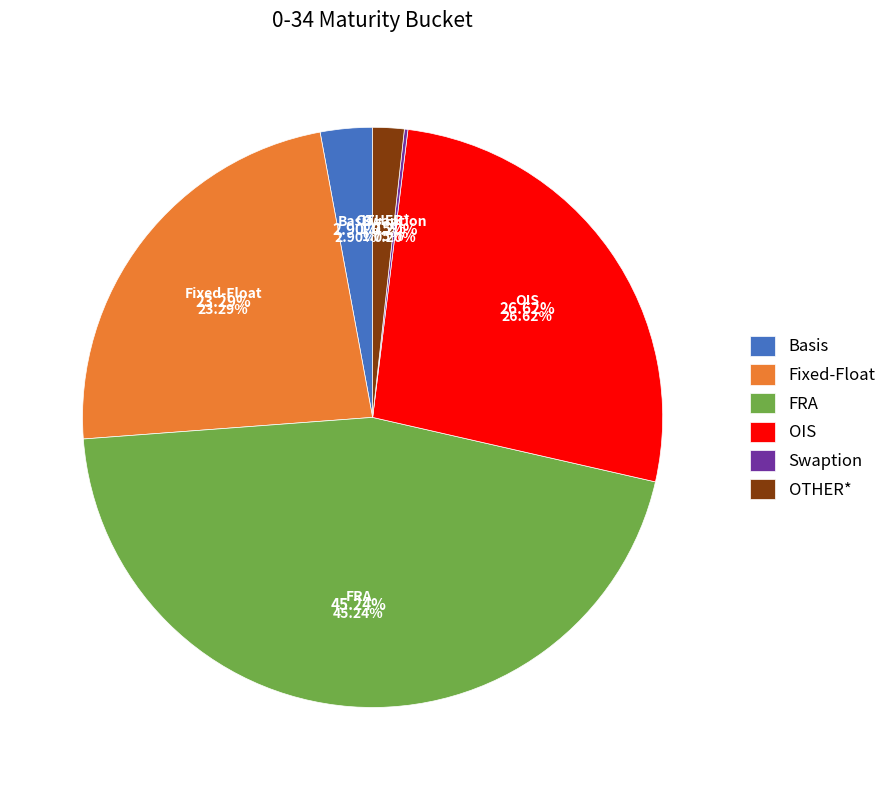

Count the number of slices in the pie.

6